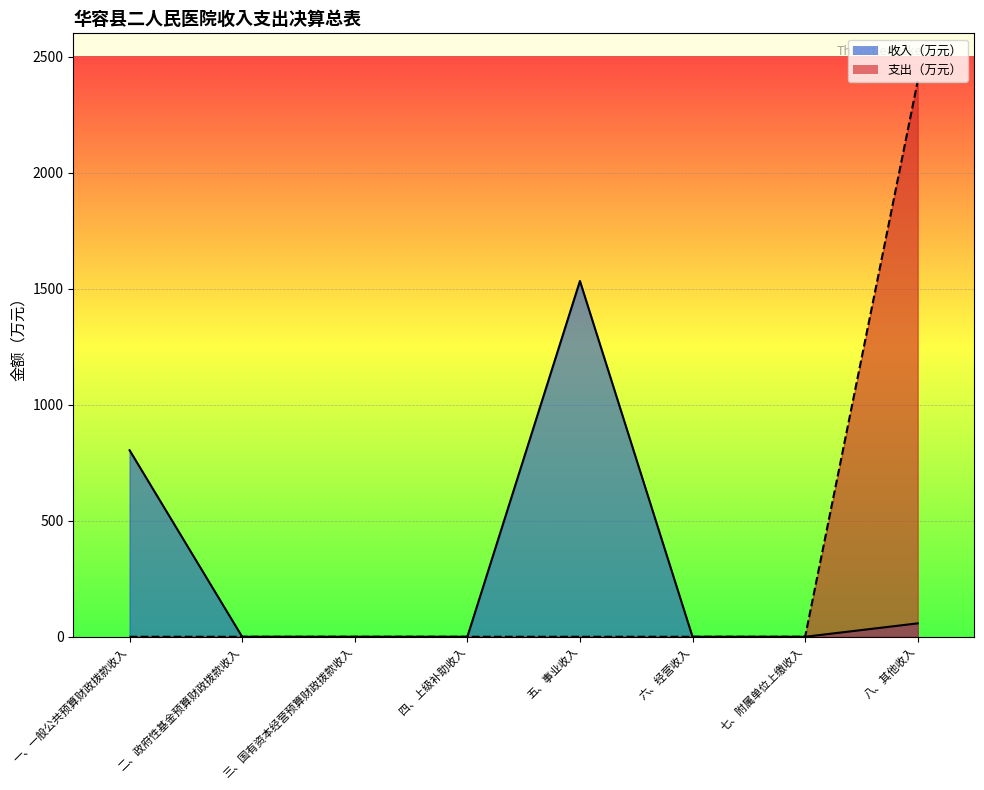

True or false: 收入（万元） and 支出（万元） intersect in this chart.

False